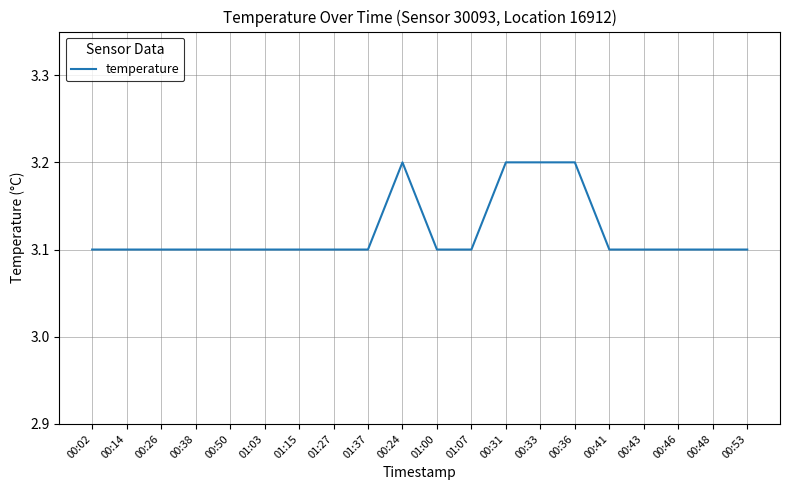

Approximately how many times larger is the value at 01:37 compared to 00:24?

1.0